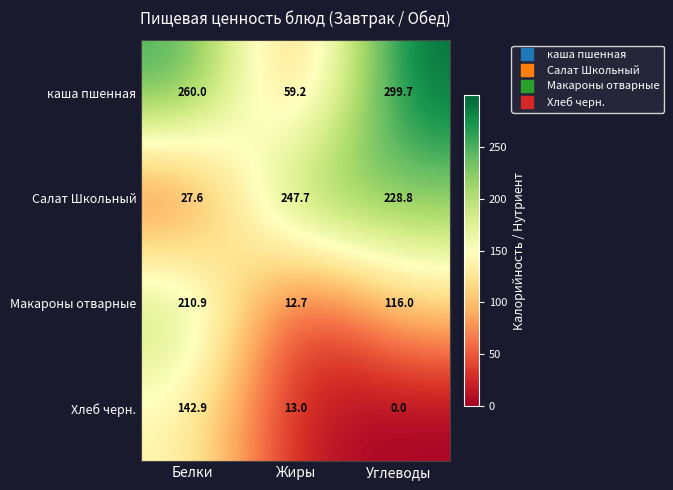

What is the average value of the Салат Школьный series?

168.0